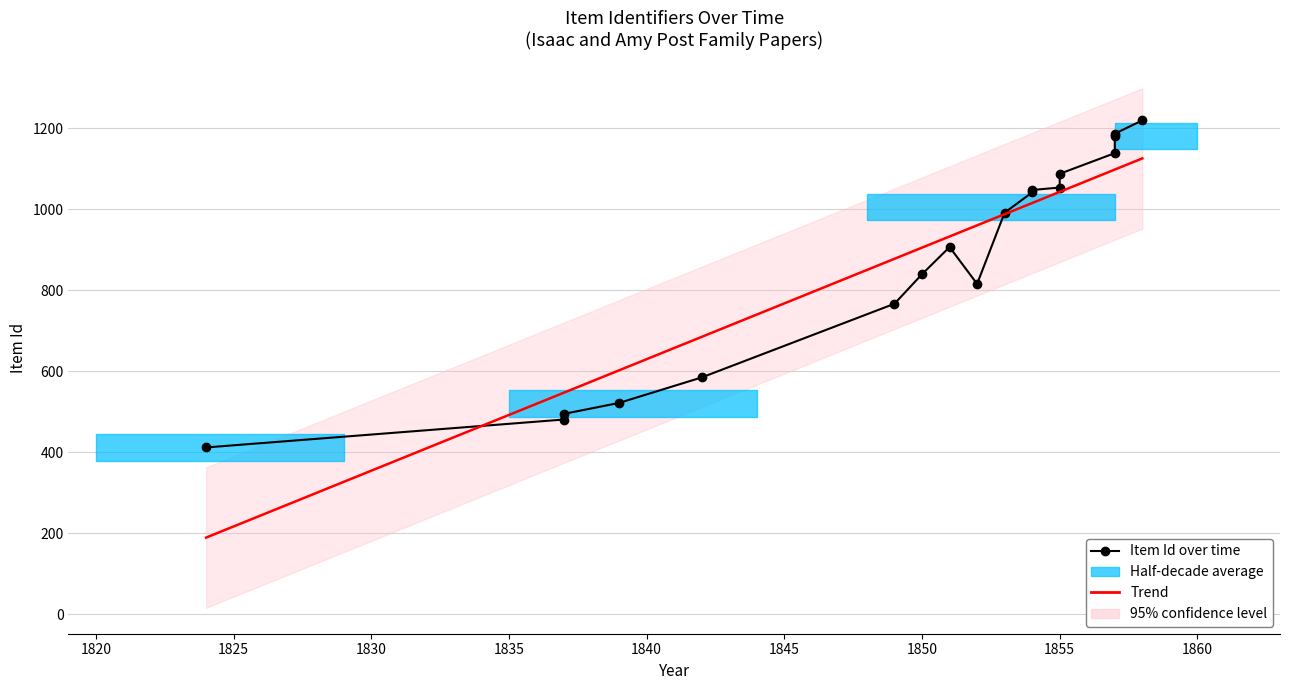

Reading left to right, list all the values displayed in this chart.

412	481	495	522	585	767	840	907	816	992	1042	1048	1054	1088	1139	1182	1187	1220